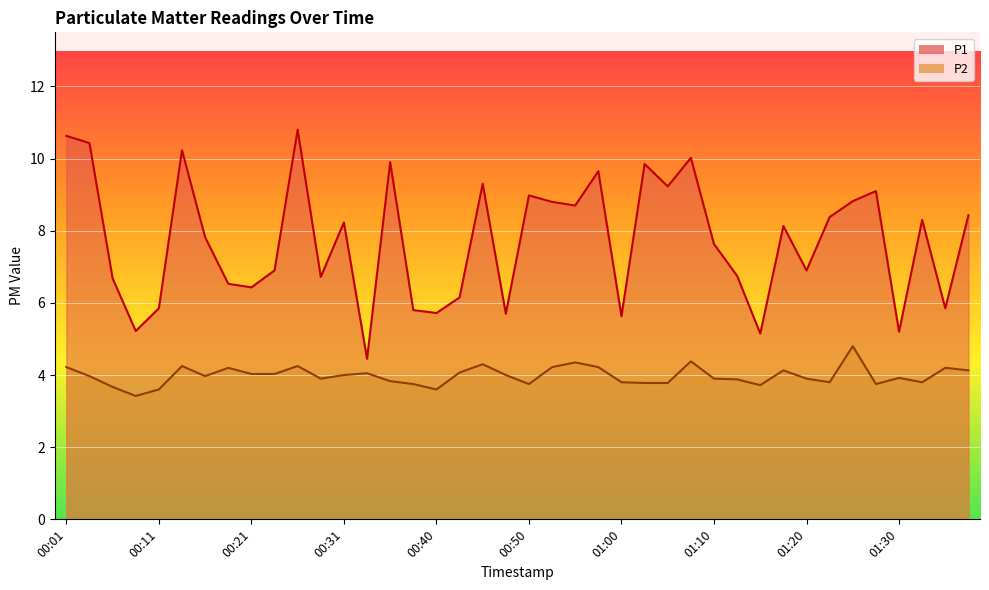

Rank the categories by P2 value from lowest to highest.

00:09, 00:11, 00:40, 00:06, 01:15, 00:38, 00:50, 01:28, 01:03, 01:05, 01:00, 01:23, 01:32, 00:36, 01:13, 00:28, 01:10, 01:20, 01:30, 00:04, 00:16, 00:31, 00:48, 00:21, 00:23, 00:33, 00:43, 01:18, 01:37, 00:19, 01:35, 00:01, 00:53, 00:58, 00:14, 00:26, 00:45, 00:55, 01:08, 01:25